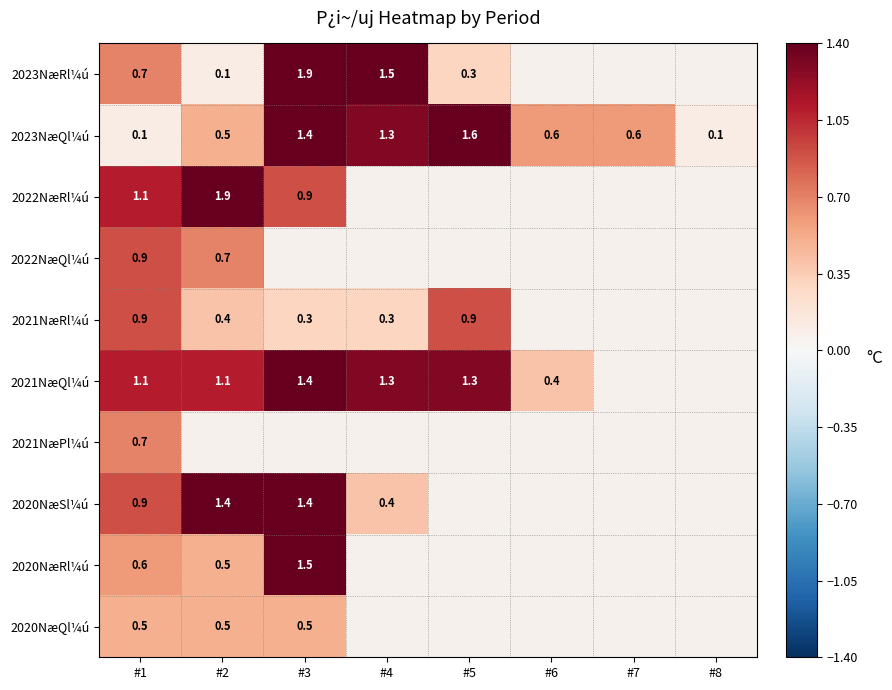

At which category is the sum across all series the highest?

#1